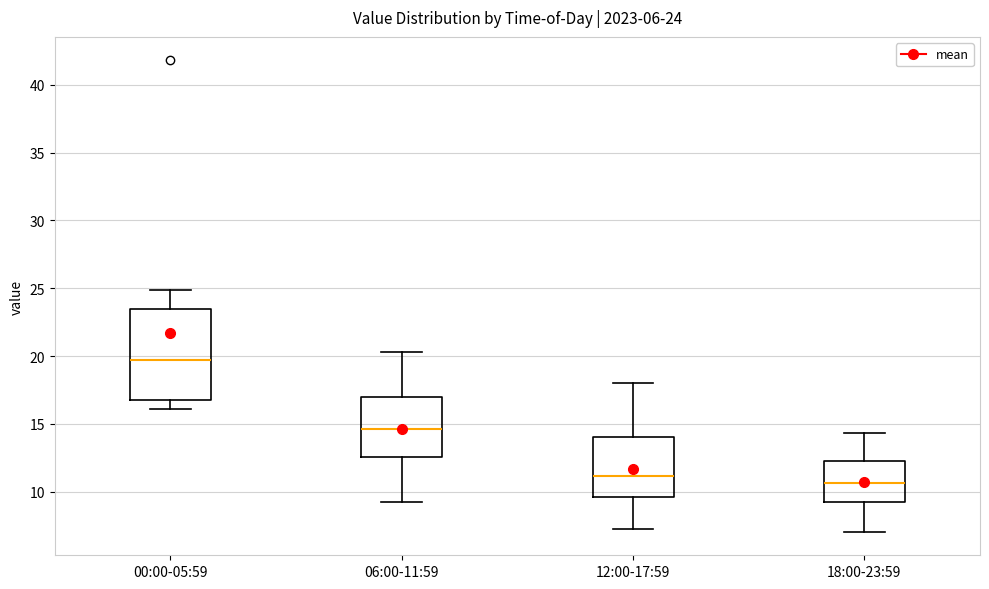

Which box is the tallest, from its lower edge to its upper edge?

00:00-05:59